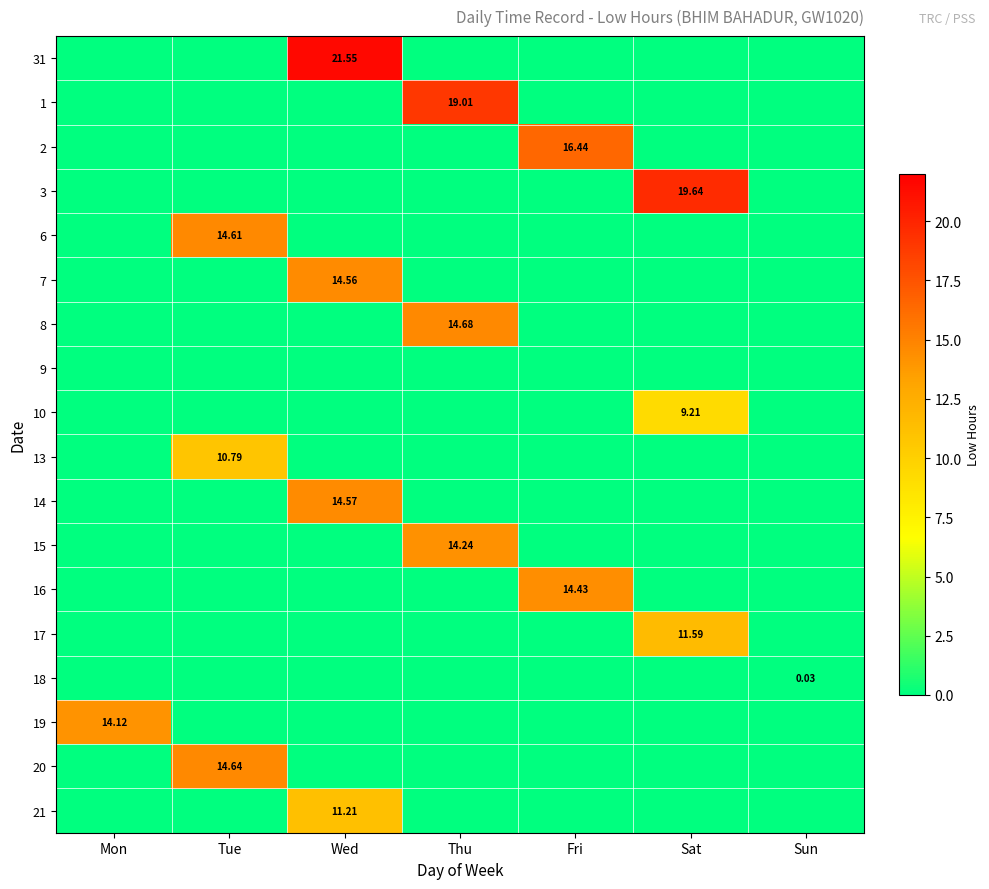

How many distinct data groups are displayed?

18